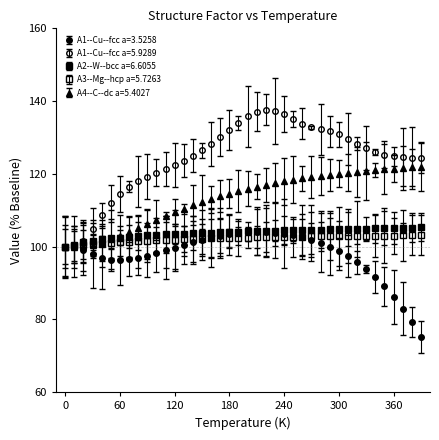

True or false: A1--Cu--fcc a=3.5258 has more than 2 interior local peaks.

False